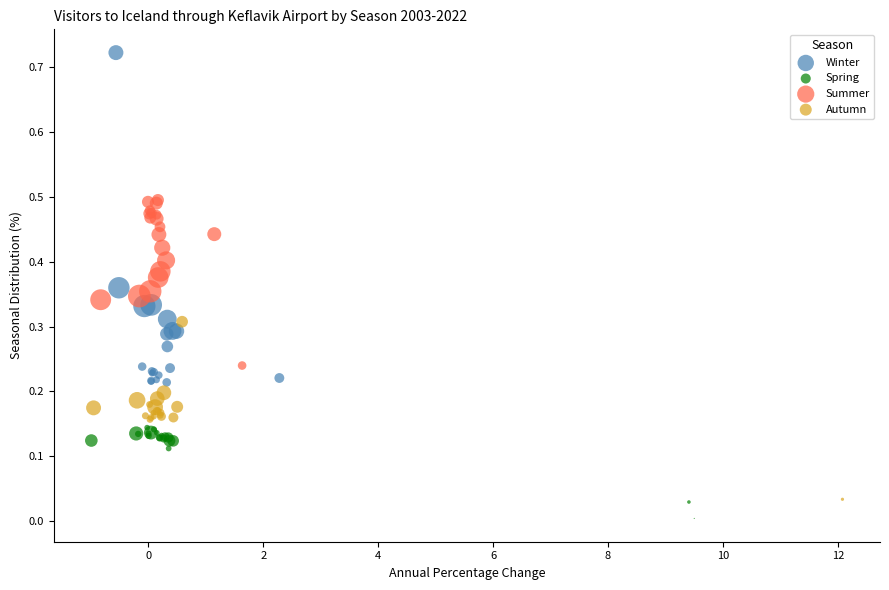

Which series reaches the maximum Y coordinate?

Winter